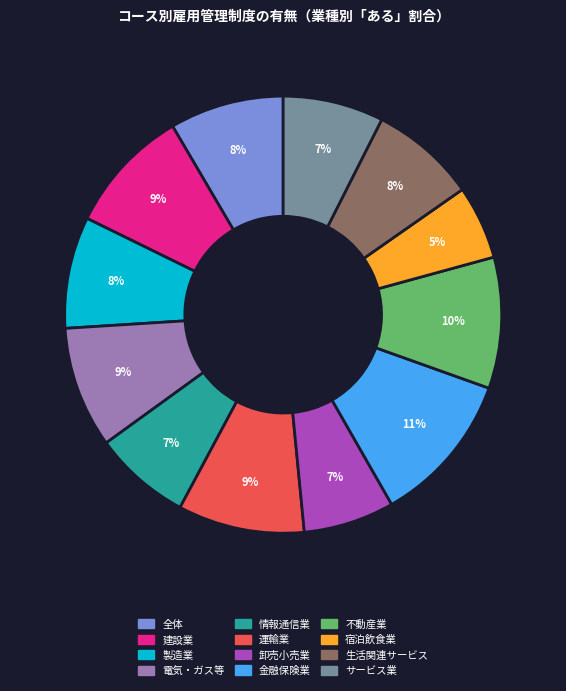

How many segments does this pie chart have?

12